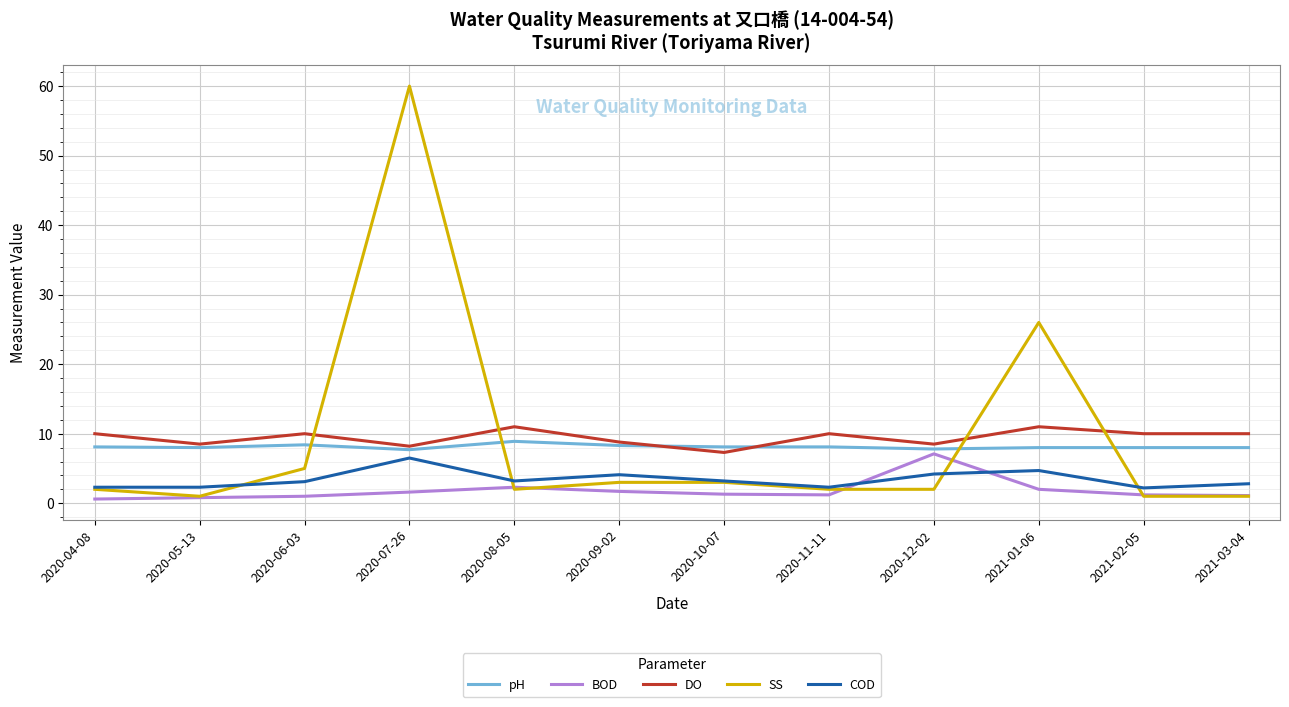

What is the maximum value shown in the chart?

60.0